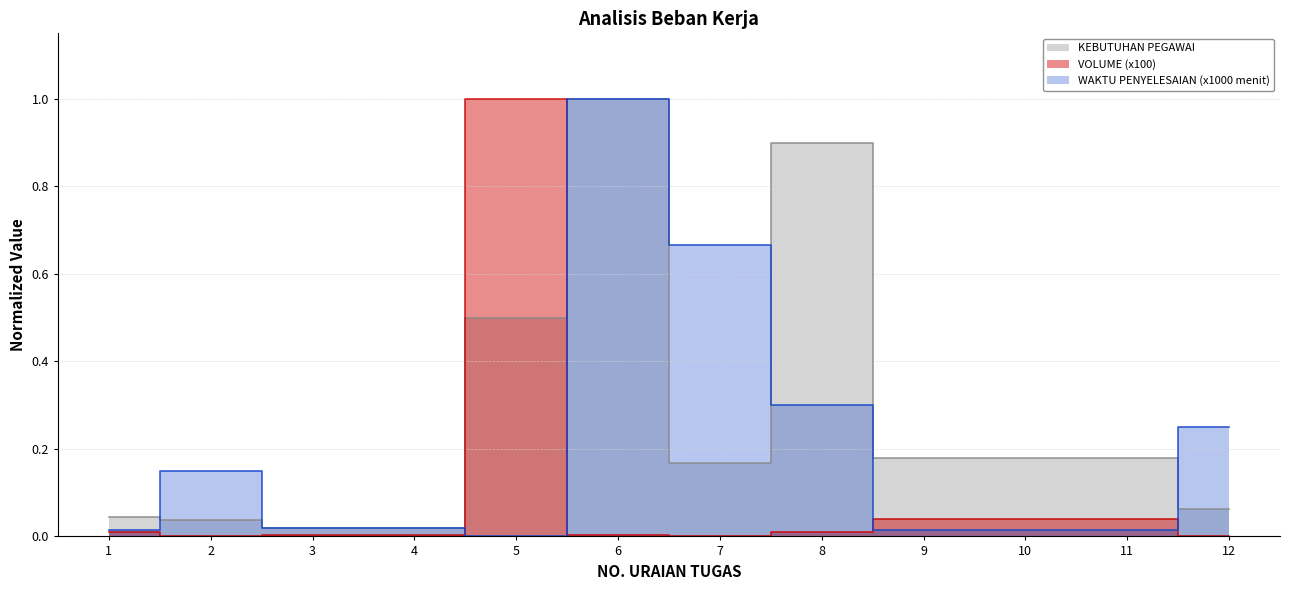

What is the difference between the second highest and second lowest values in the WAKTU PENYELESAIAN (x1000 menit) series?

0.7